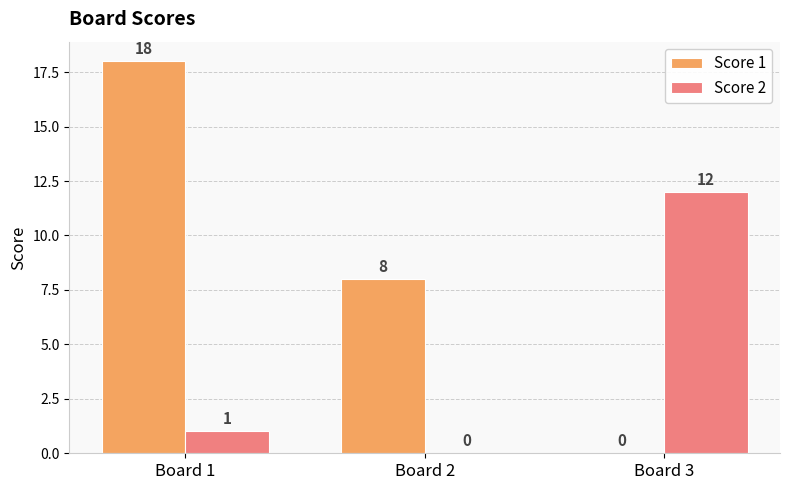

The Score 1 series shows 18 at Board 1. True or false?

True